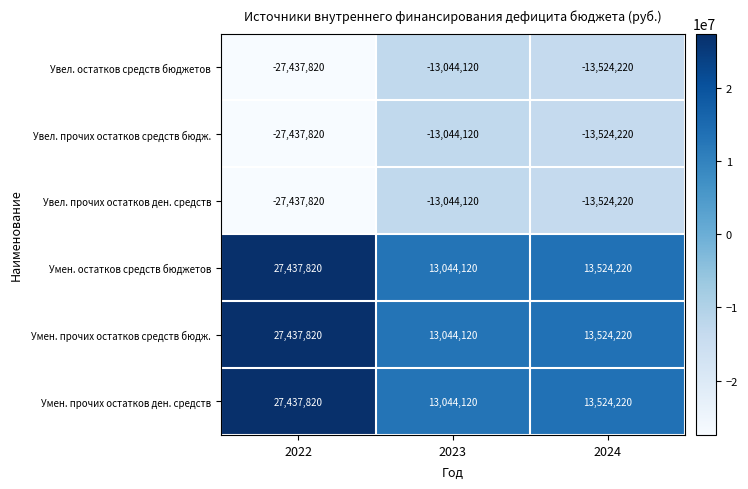

True or false: Умен. прочих остатков средств бюдж. has a value of 22809180 at 2024.

False